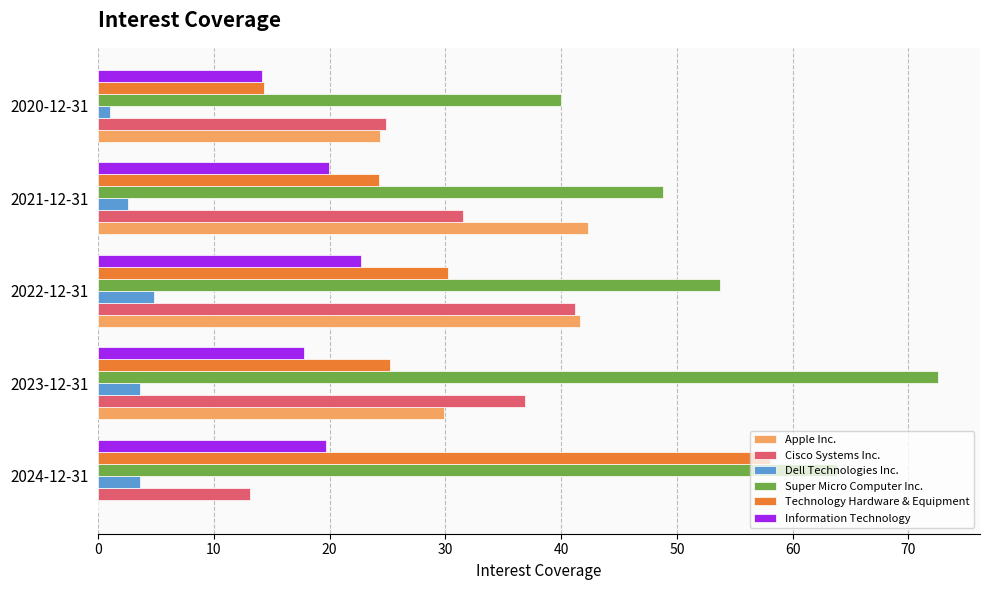

What is the total value across all series at 2021-12-31?

169.4